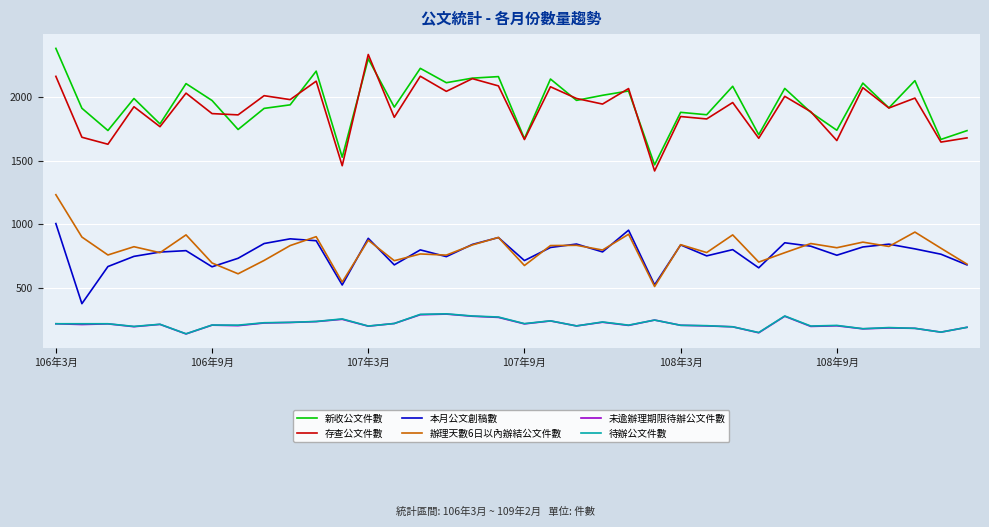

True or false: 本月公文創稿數 and 待辦公文件數 cross at least once.

False